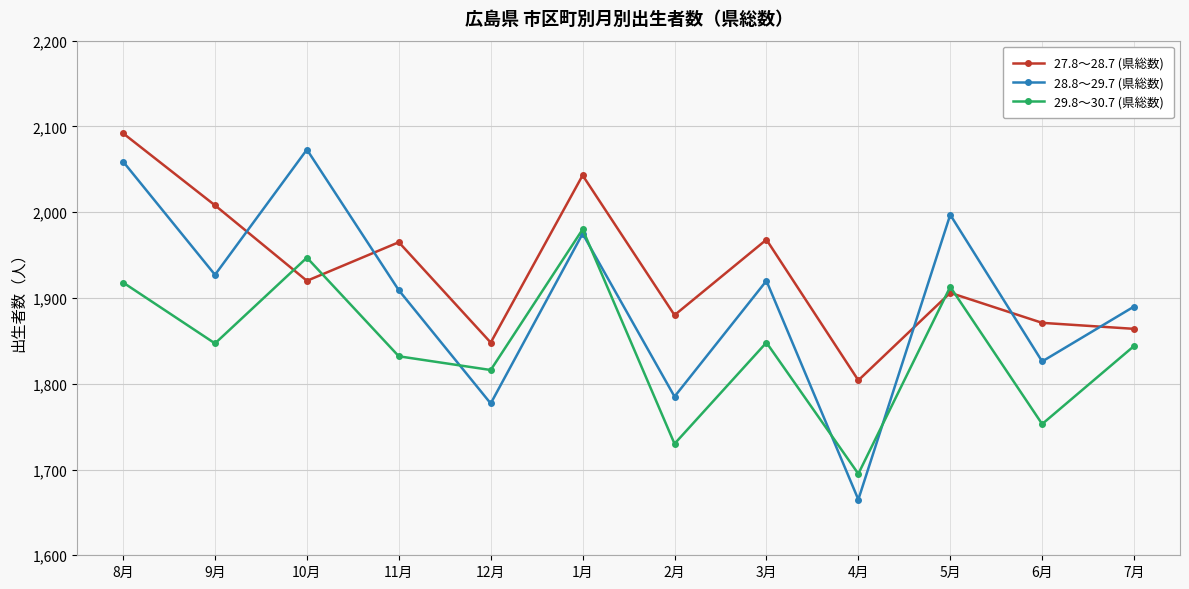

Which label corresponds to the largest value in the chart?

8月